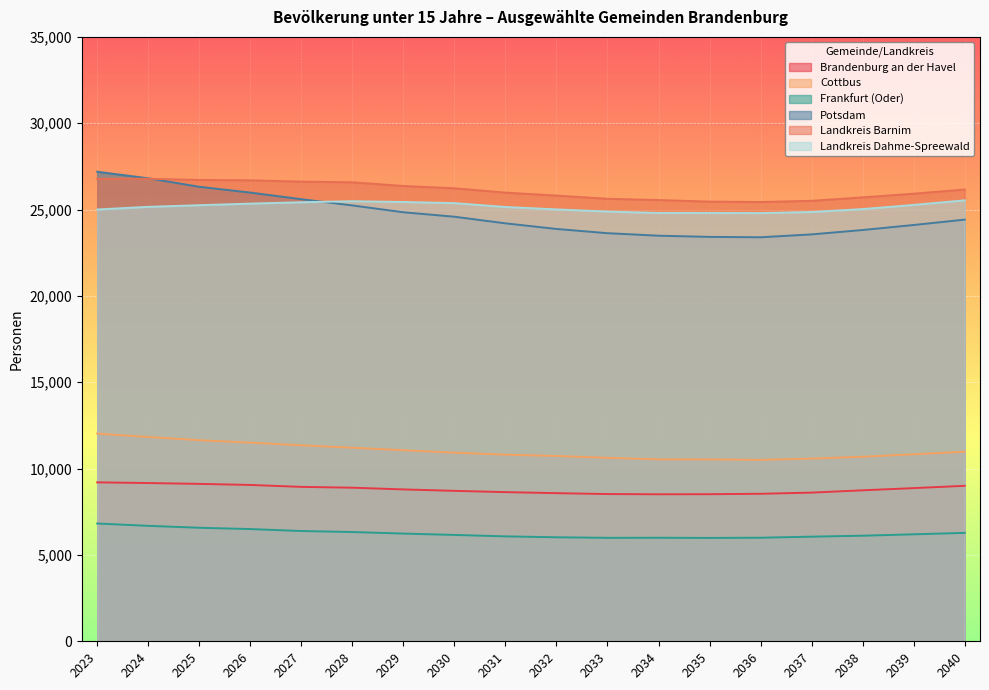

What is the total value across all series at 2036?

98676